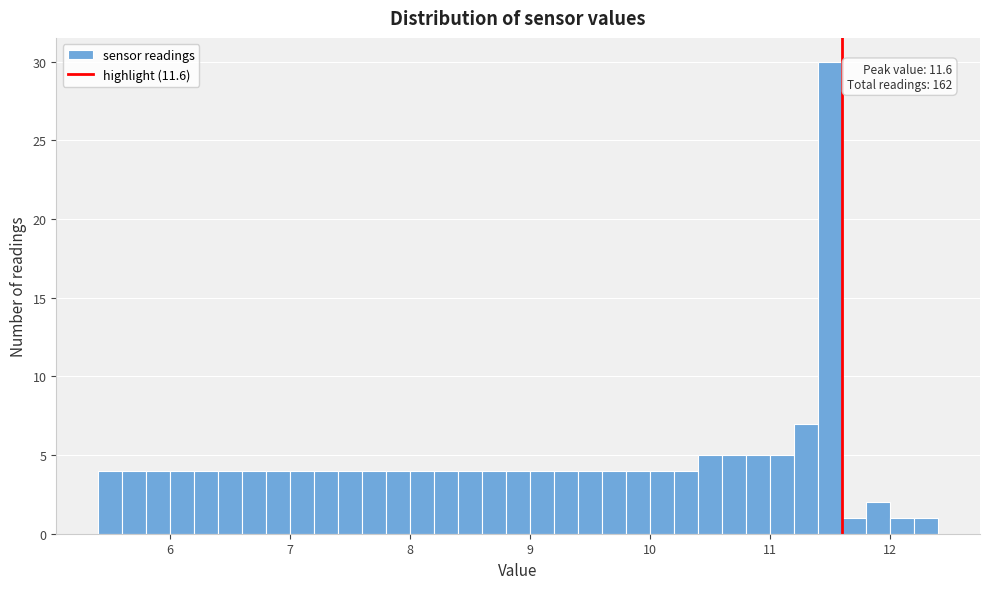

Read against the x-axis, roughly where is the centre of the tallest bar?

11.5